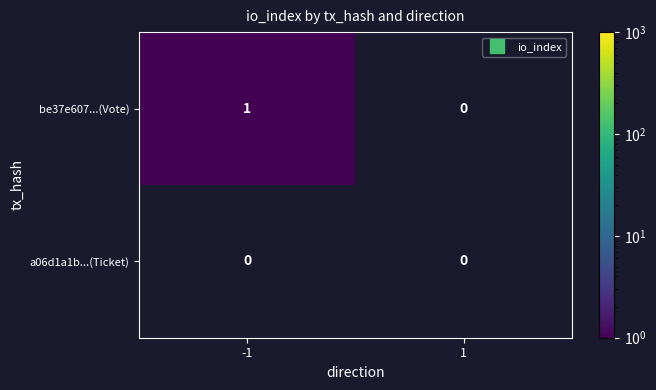

Is the value of a06d1a1b...(Ticket) at -1 greater than the value of be37e607...(Vote) at -1?

No